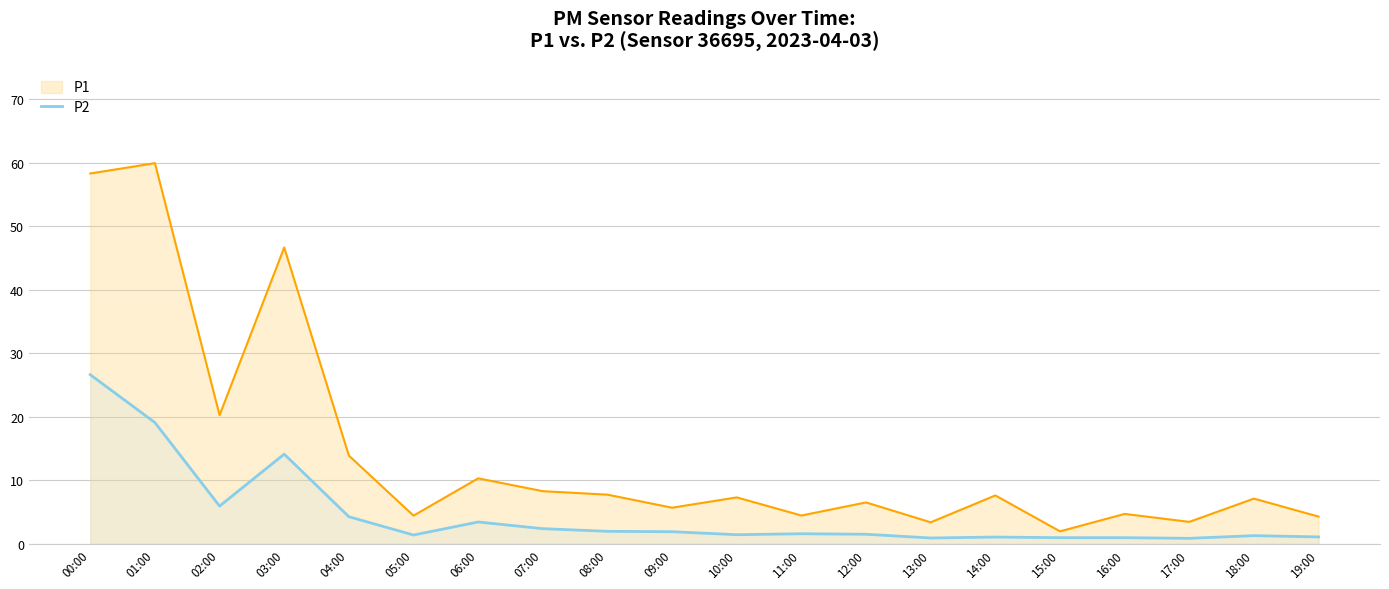

At which category does the chart reach its peak across all series?

01:00